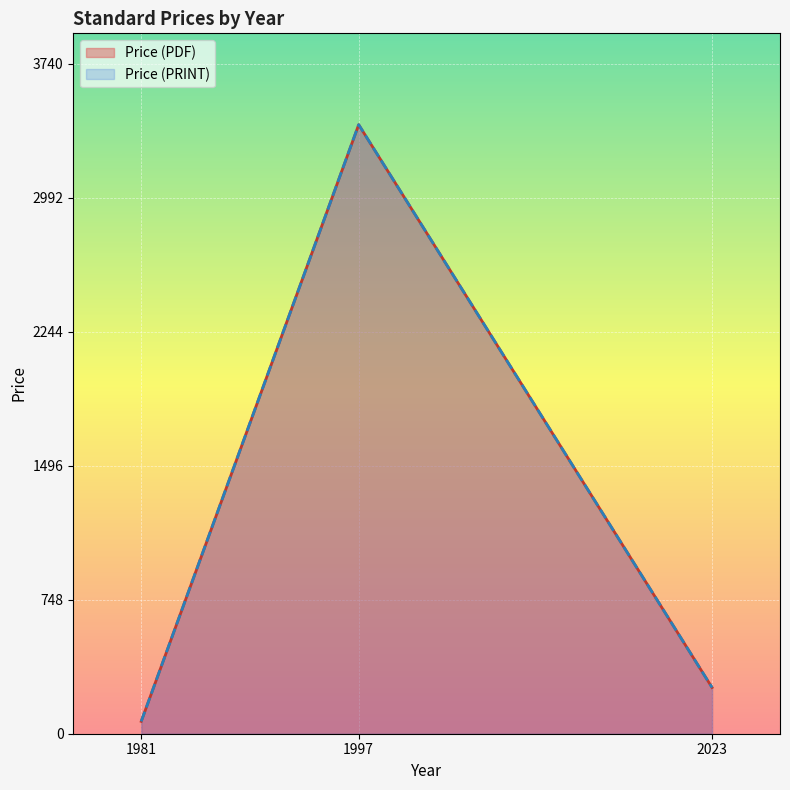

Reading left to right, extract all data points from this chart.

Price (PDF): 69	3400	258
Price (PRINT): 69	3400	258